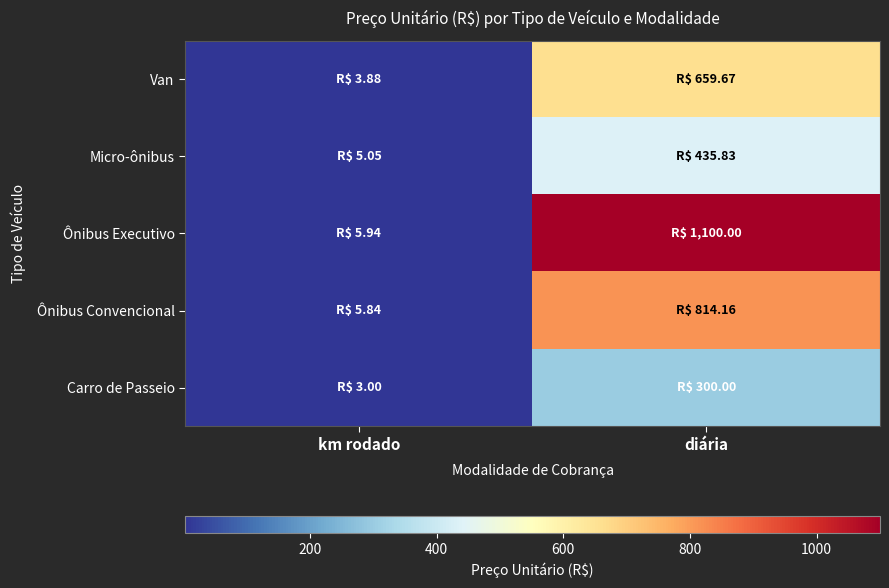

Rank the series by their maximum value, from highest to lowest.

Ônibus Executivo, Ônibus Convencional, Van, Micro-ônibus, Carro de Passeio